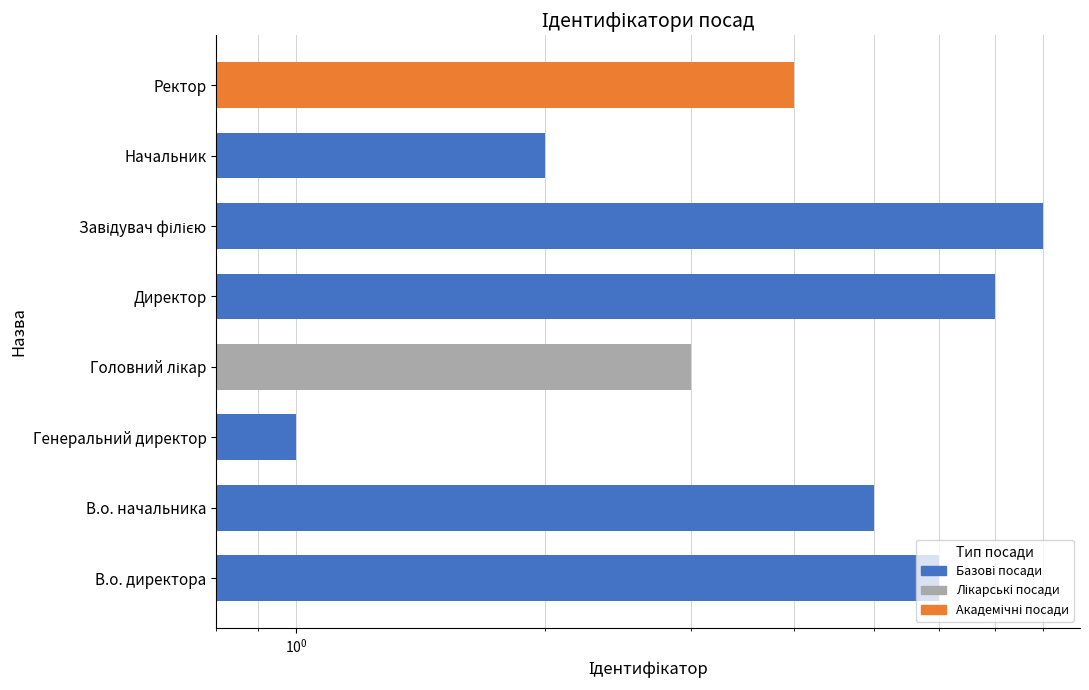

What is the change in value from Головний лікар to Ректор?

+1